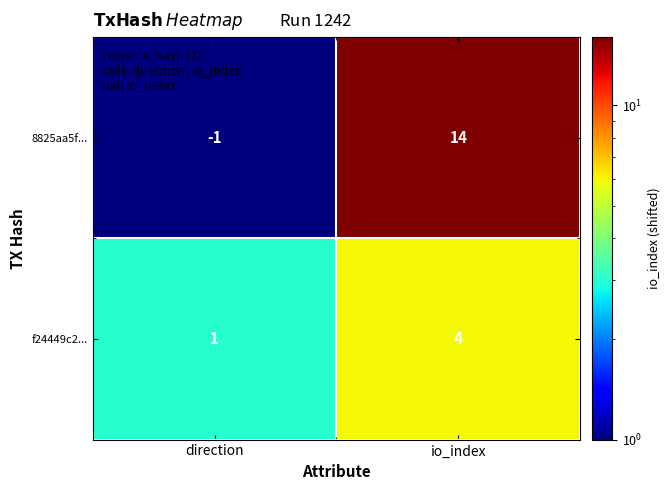

What is the greatest value displayed?

14